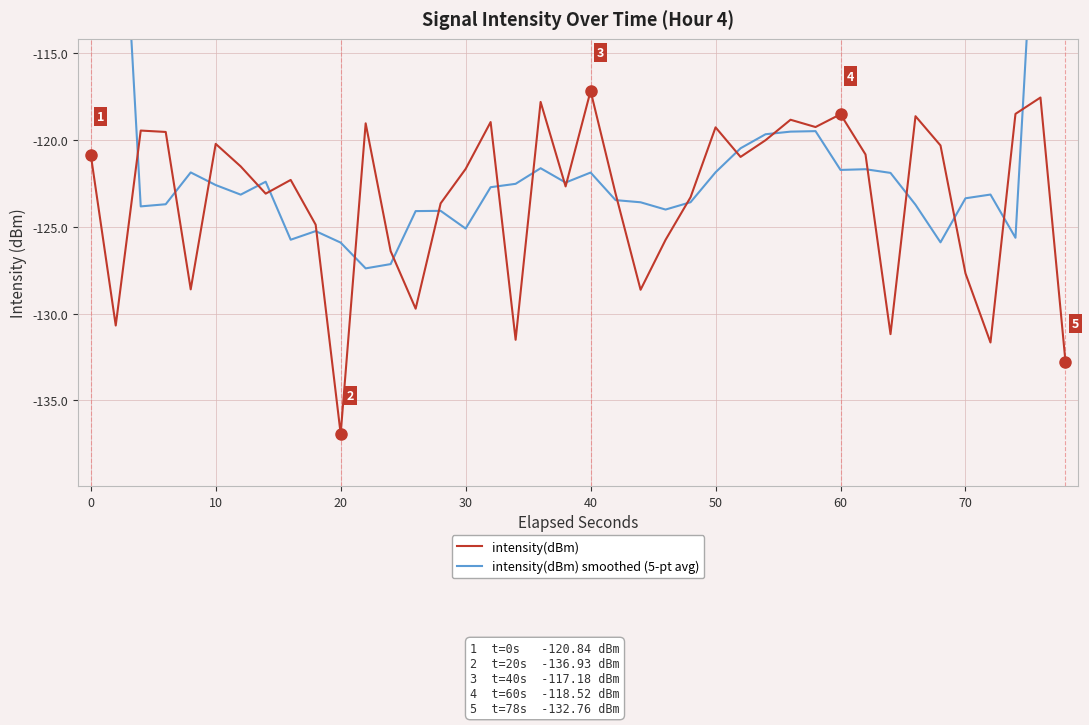

At how many categories does at least one series exceed -108?

4